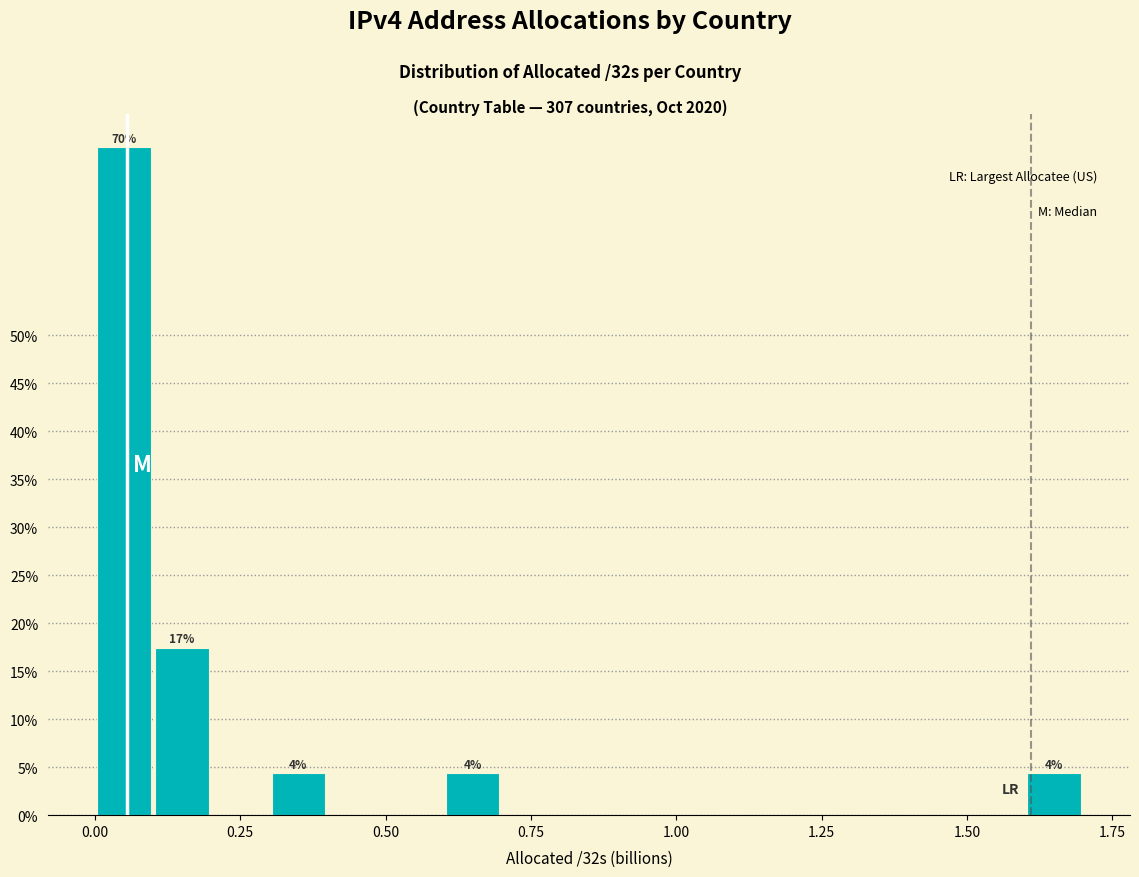

Read against the x-axis, roughly where is the centre of the tallest bar?

0.05